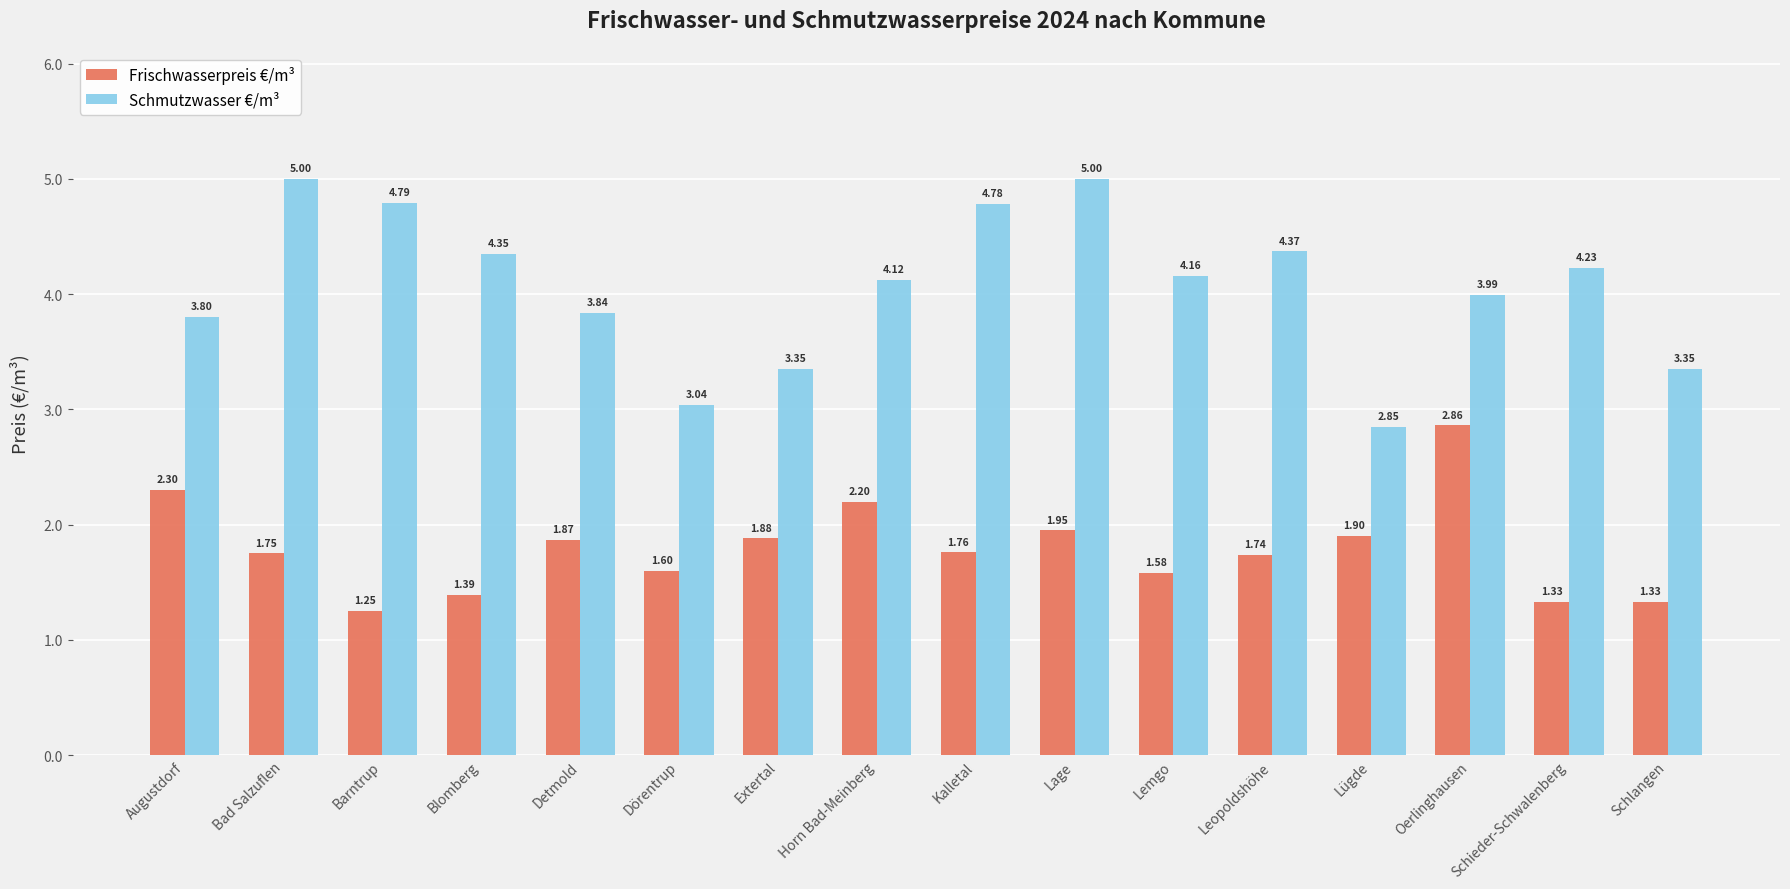

At Lage, list the series in order from largest to smallest.

Schmutzwasser €/m³, Frischwasserpreis €/m³